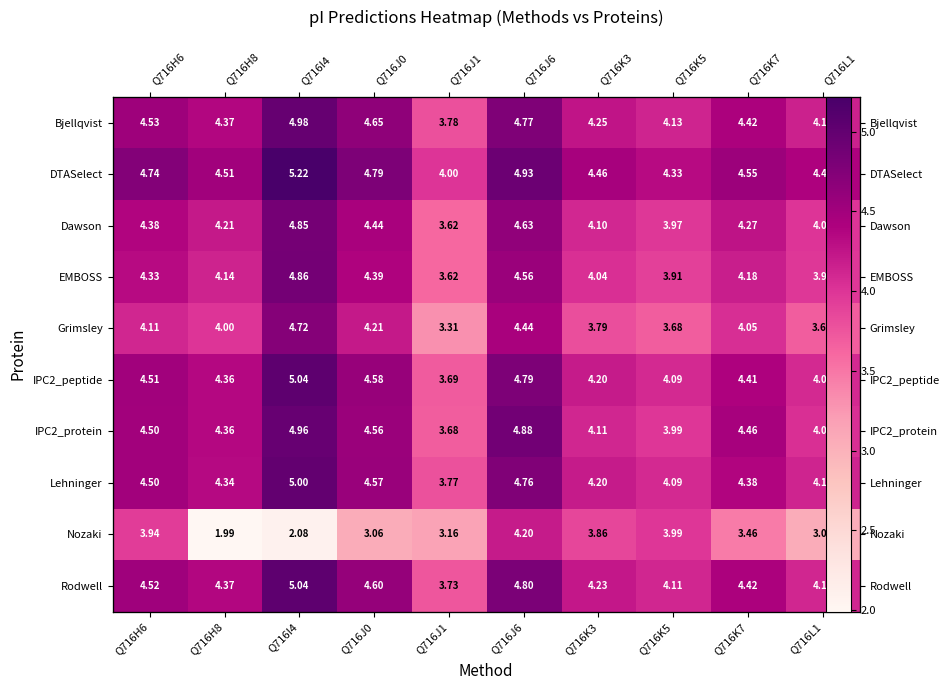

What is the maximum value shown in the chart?

5.2